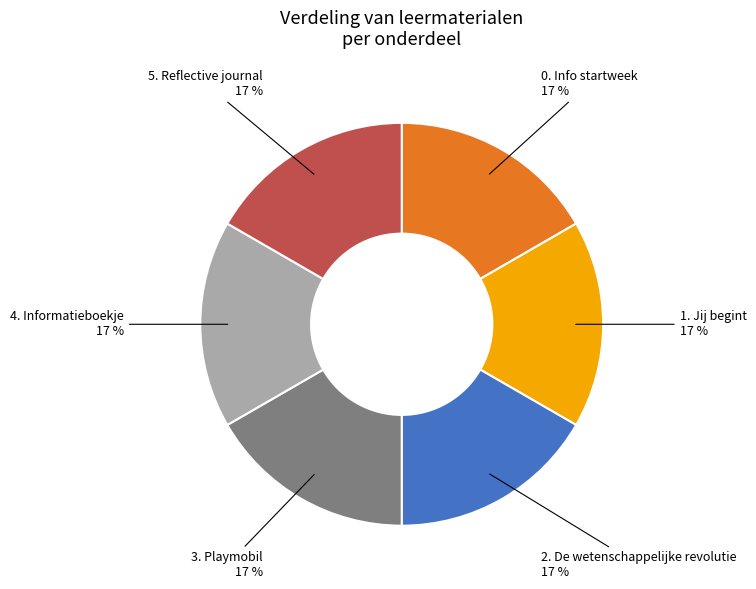

Count the number of slices in the pie.

6